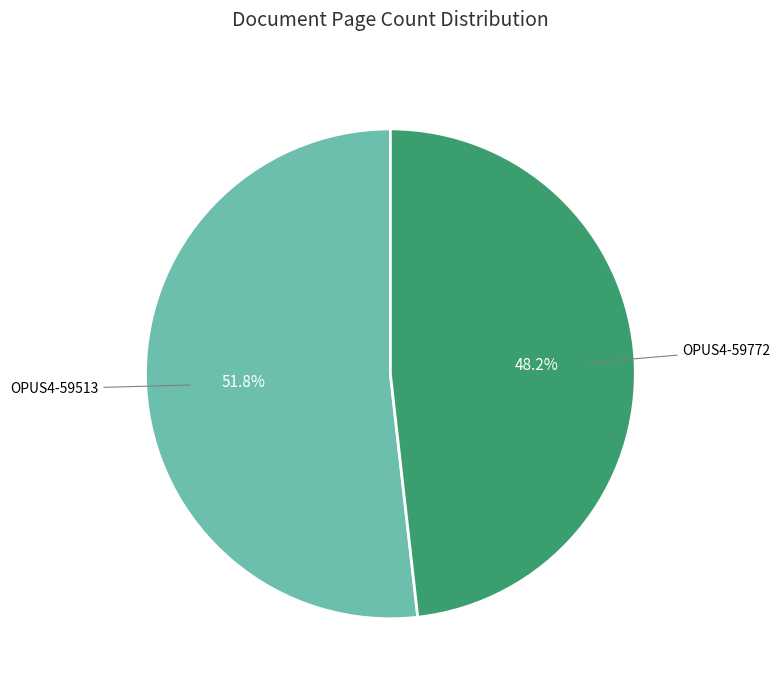

How many slices are in this pie chart?

2